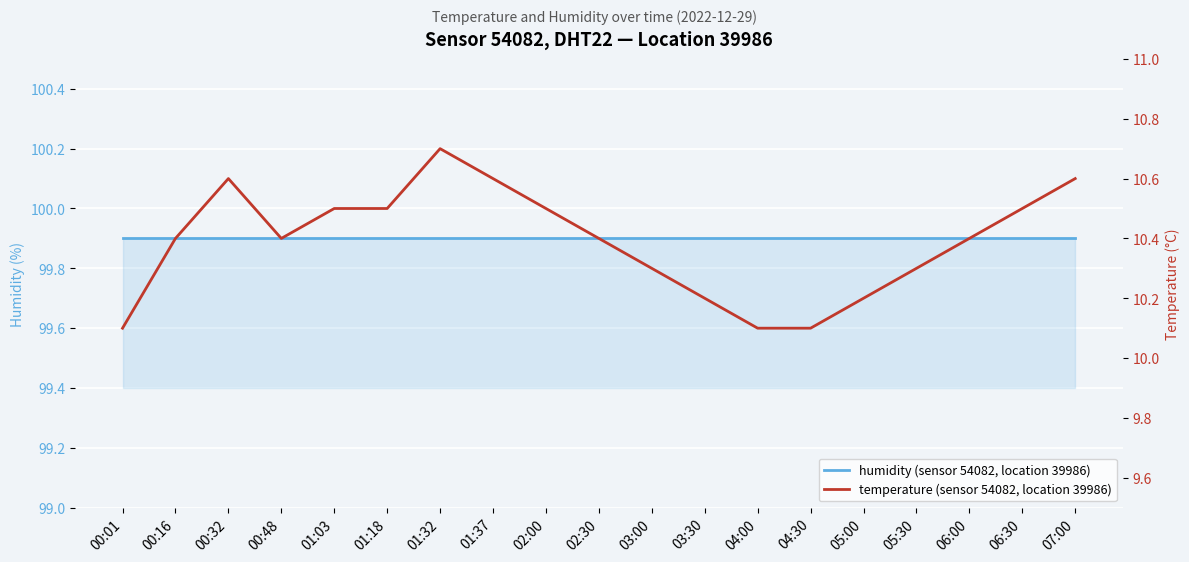

At which category is the sum across all series the highest?

01:32